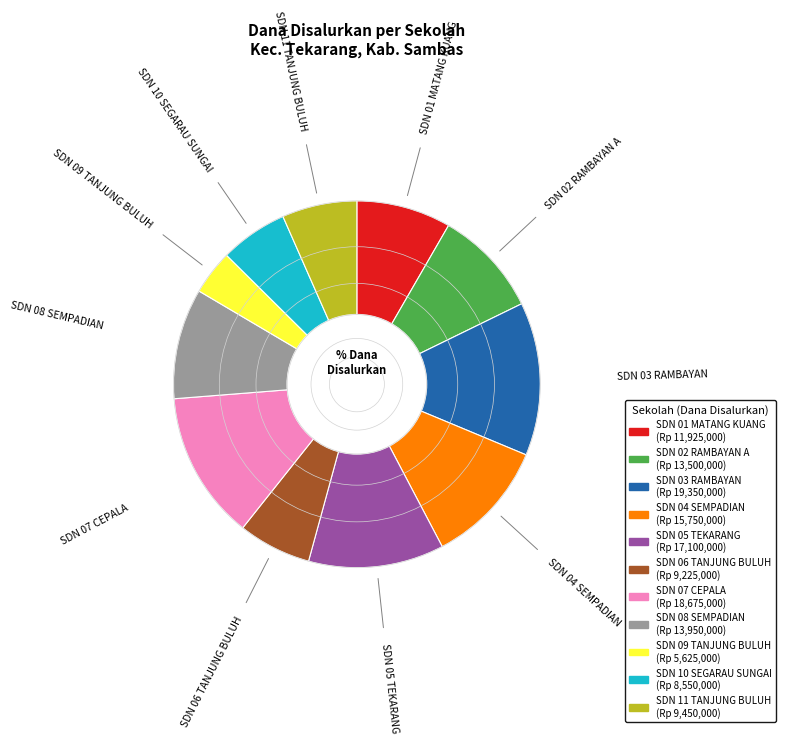

Is the sum of SDN 10 SEGARAU SUNGAI and SDN 03 RAMBAYAN greater than half?

No